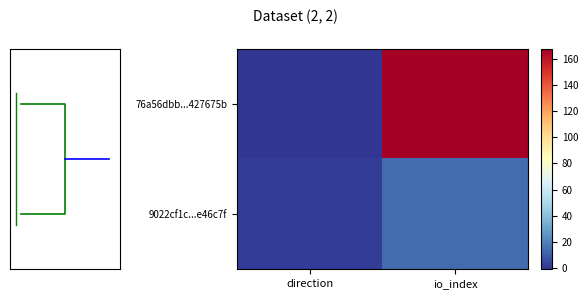

List the series in order of their peak value, highest first.

76a56dbb...427675b, 9022cf1c...e46c7f